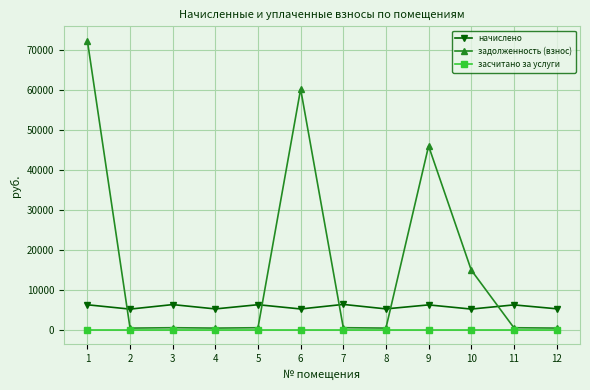

What is the sum of the задолженность (взнос) values at 9 and 3?

46507.5